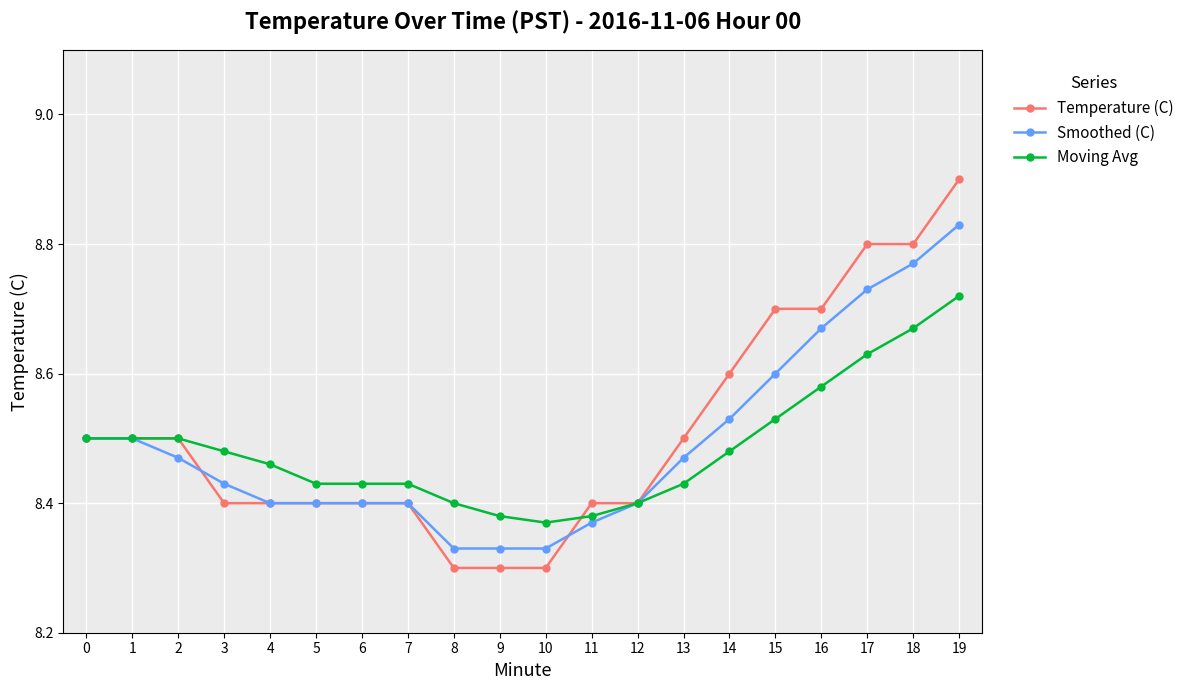

List the series in order of their peak value, highest first.

Temperature (C), Smoothed (C), Moving Avg